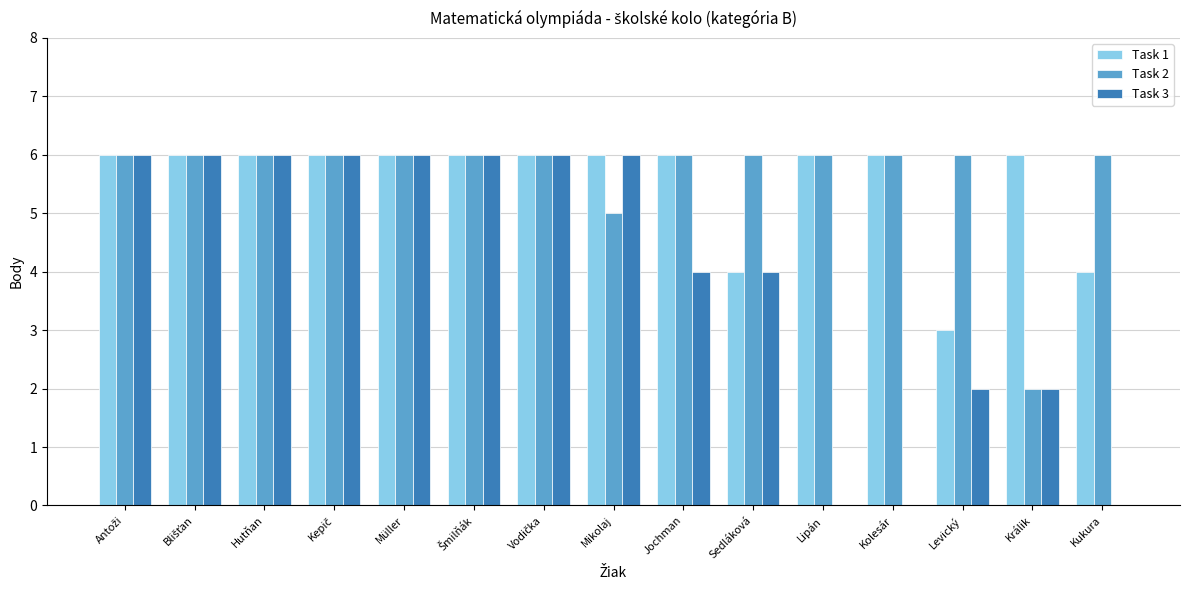

What is the total value across all series at Müller?

18